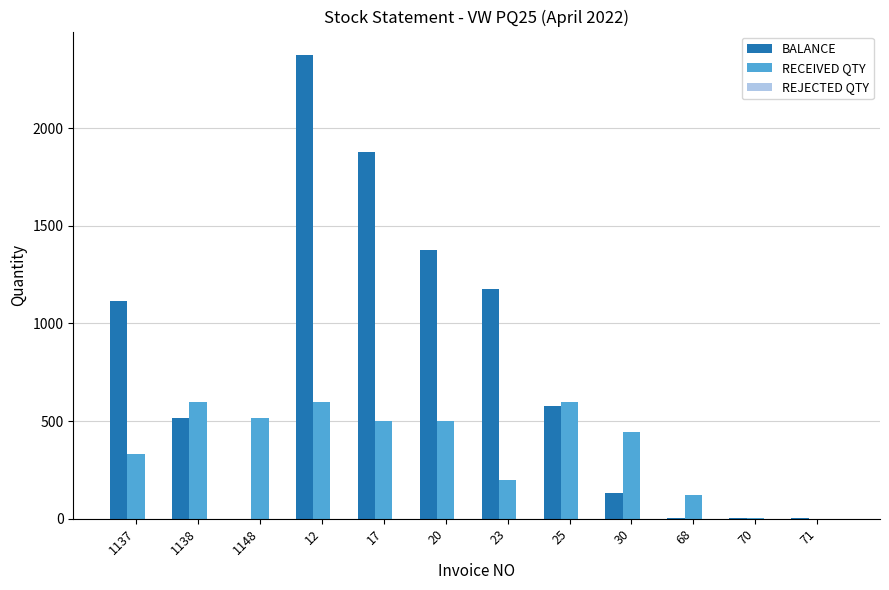

Which series has the largest total across all categories?

BALANCE